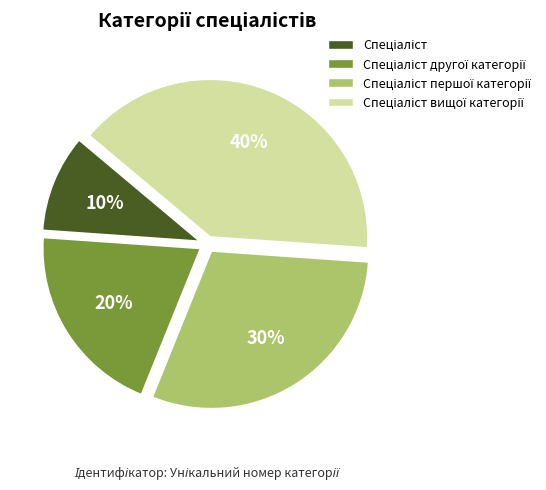

To the nearest percent, what is the average slice percentage?

25%